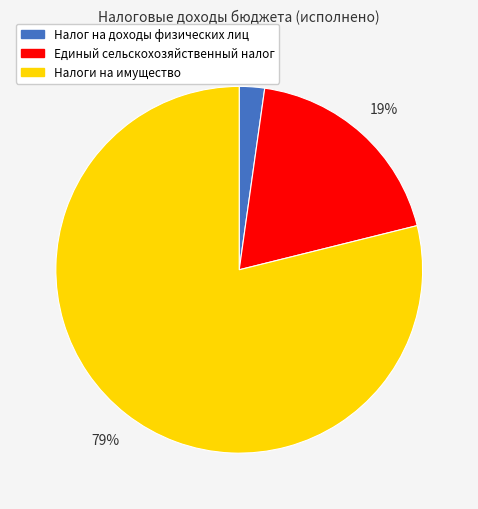

To the nearest percent, what is the combined percentage of Налоги на имущество and Единый сельскохозяйственный налог?

98%